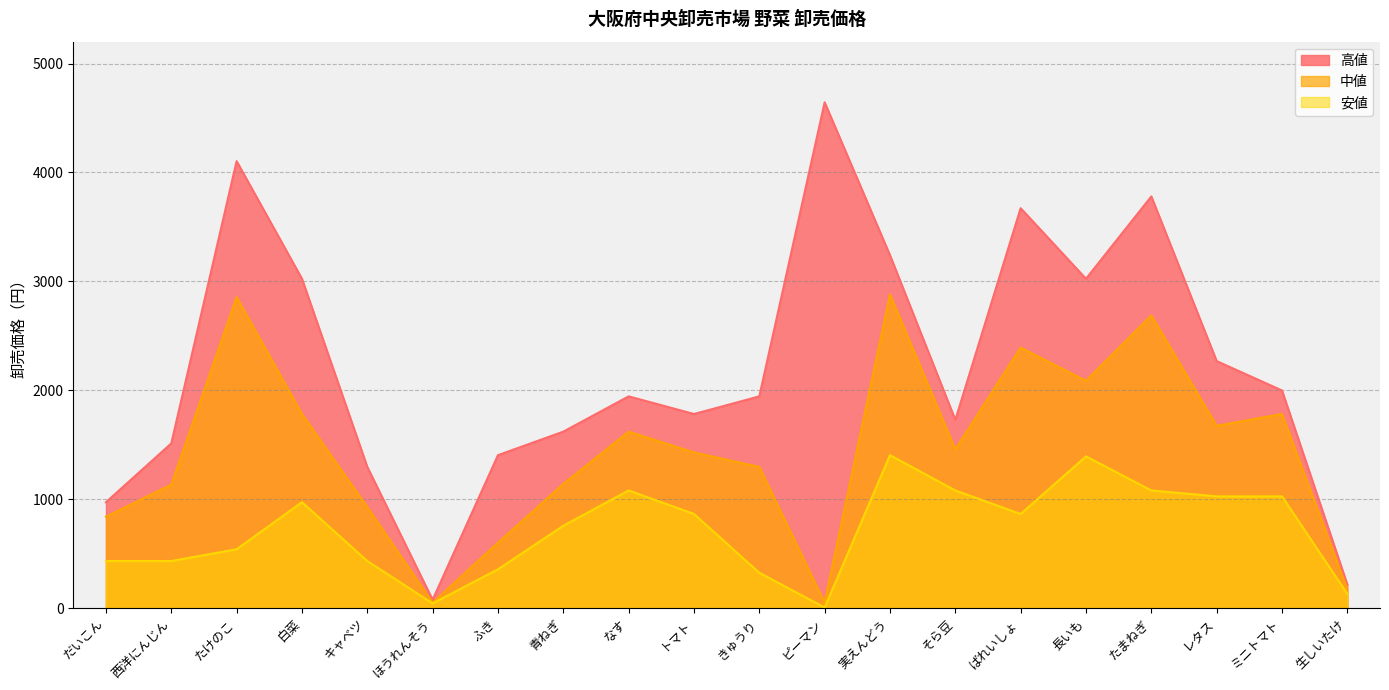

Which series changed the most between ふき and トマト?

中値